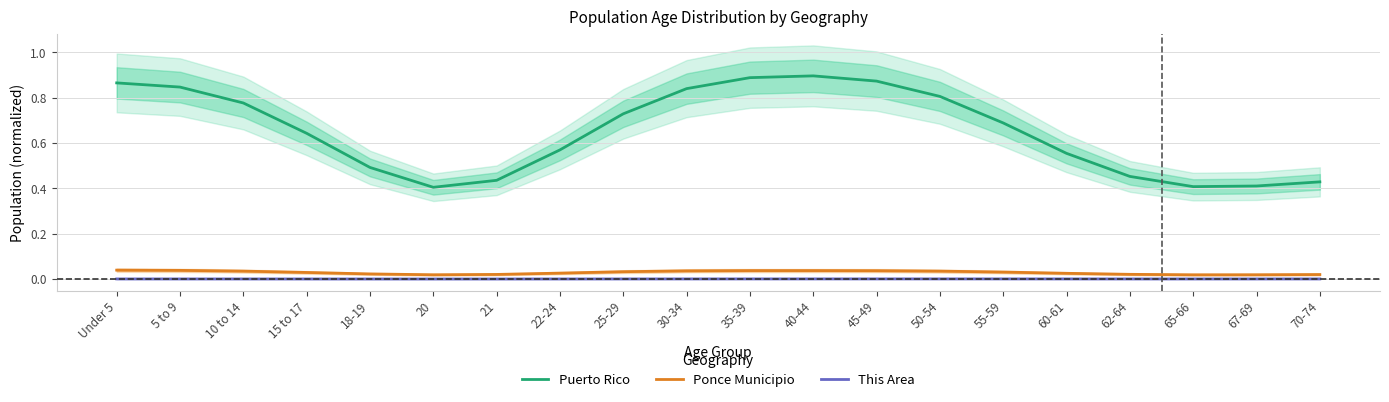

Is this an area chart (filled region under the line)?

No